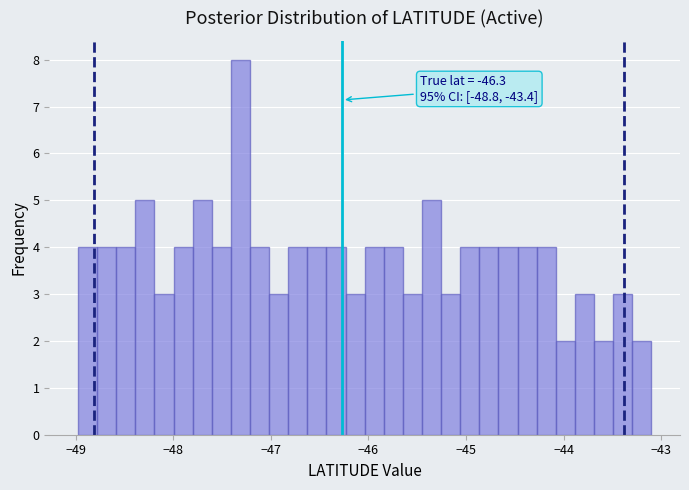

Around what value on the x-axis is the tallest bar? Give the approximate position of its centre, as read against the axis.

-47.3